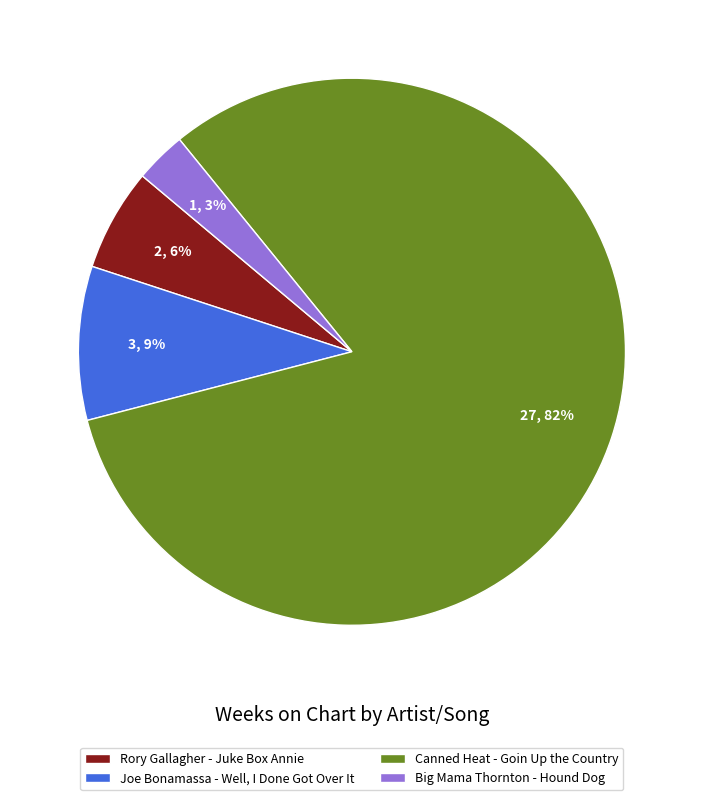

Rank the categories by value from highest to lowest.

Canned Heat - Goin Up the Country, Joe Bonamassa - Well, I Done Got Over It, Rory Gallagher - Juke Box Annie, Big Mama Thornton - Hound Dog